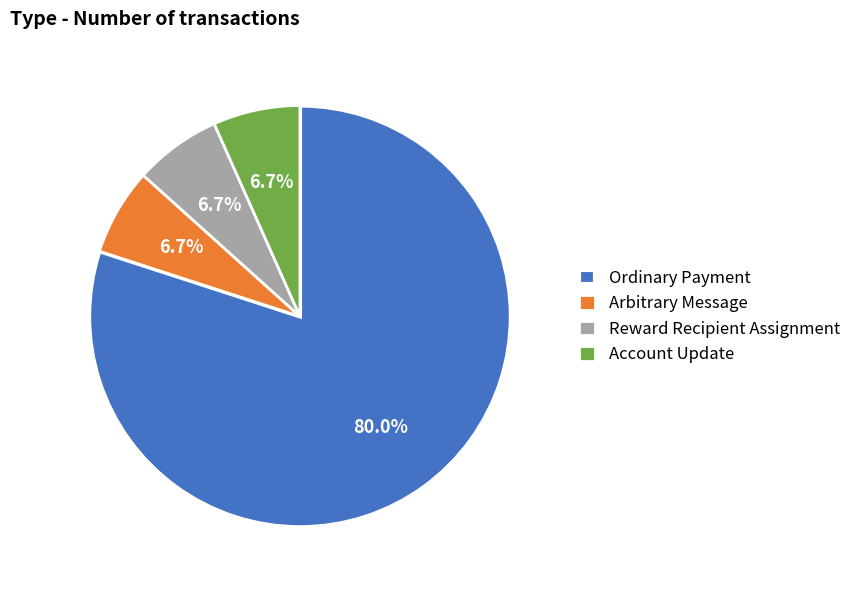

Which category has the biggest portion of the pie?

Ordinary Payment